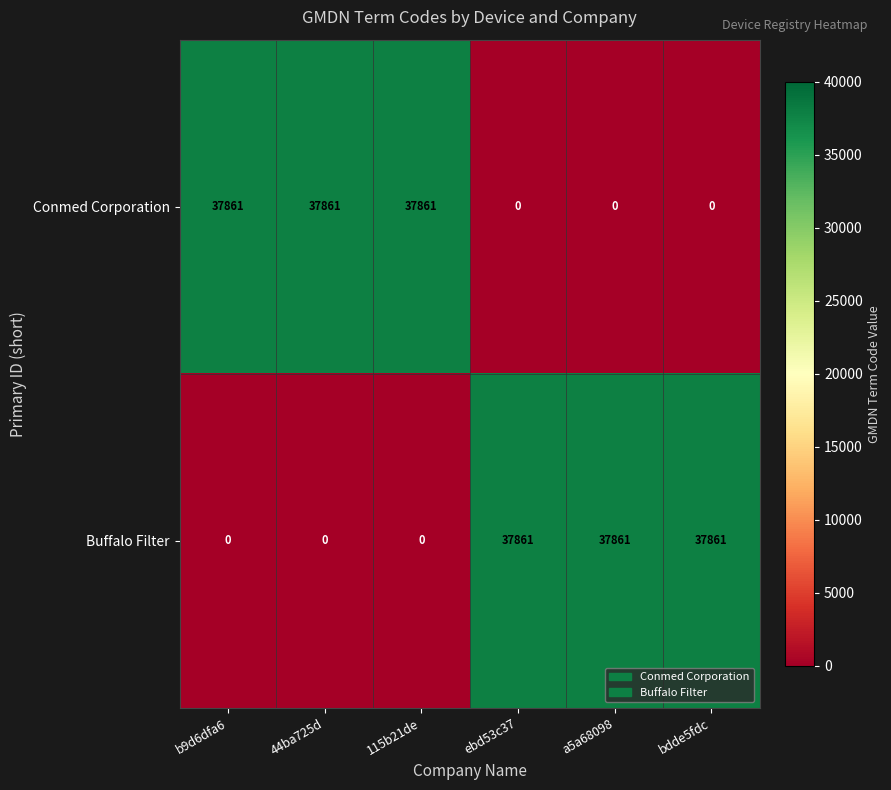

Is it true that Buffalo Filter equals 0 at 44ba725d?

True